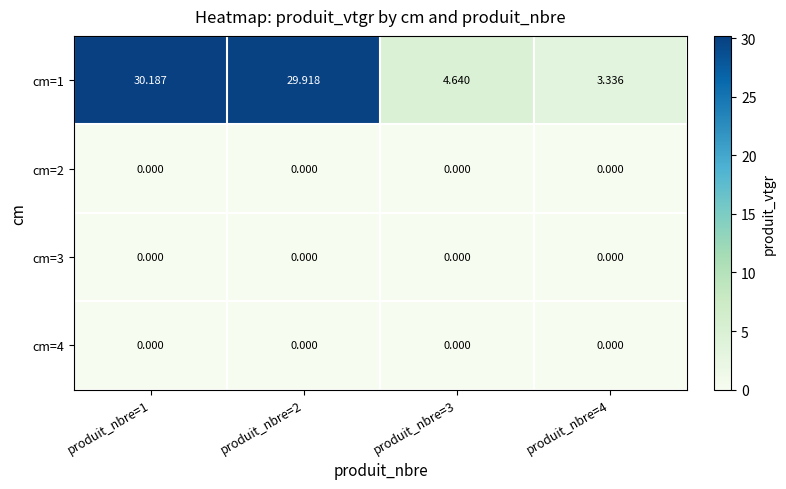

Reading left to right, what are all the values shown in this chart?

cm=1: produit_nbre=1=30.2	produit_nbre=2=29.9	produit_nbre=3=4.6	produit_nbre=4=3.3
cm=2: produit_nbre=1=0.0	produit_nbre=2=0.0	produit_nbre=3=0.0	produit_nbre=4=0.0
cm=3: produit_nbre=1=0.0	produit_nbre=2=0.0	produit_nbre=3=0.0	produit_nbre=4=0.0
cm=4: produit_nbre=1=0.0	produit_nbre=2=0.0	produit_nbre=3=0.0	produit_nbre=4=0.0